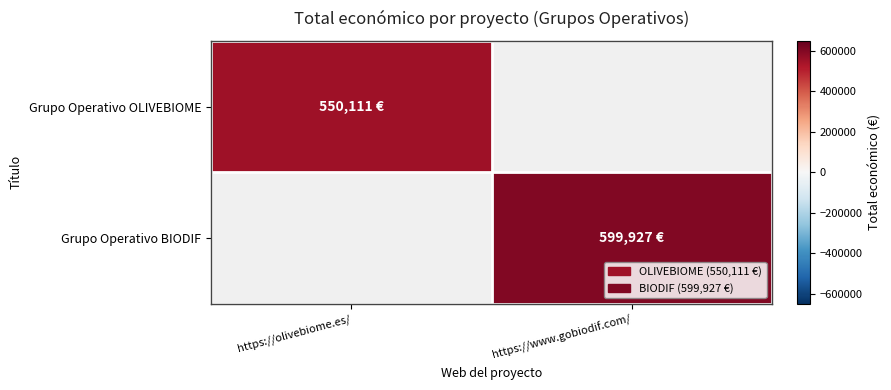

At how many categories does at least one series exceed 590838?

1